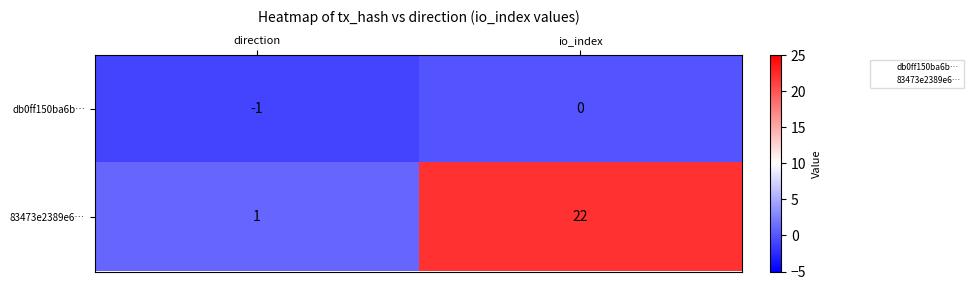

At which label is db0ff150ba6b… closest to 0?

io_index